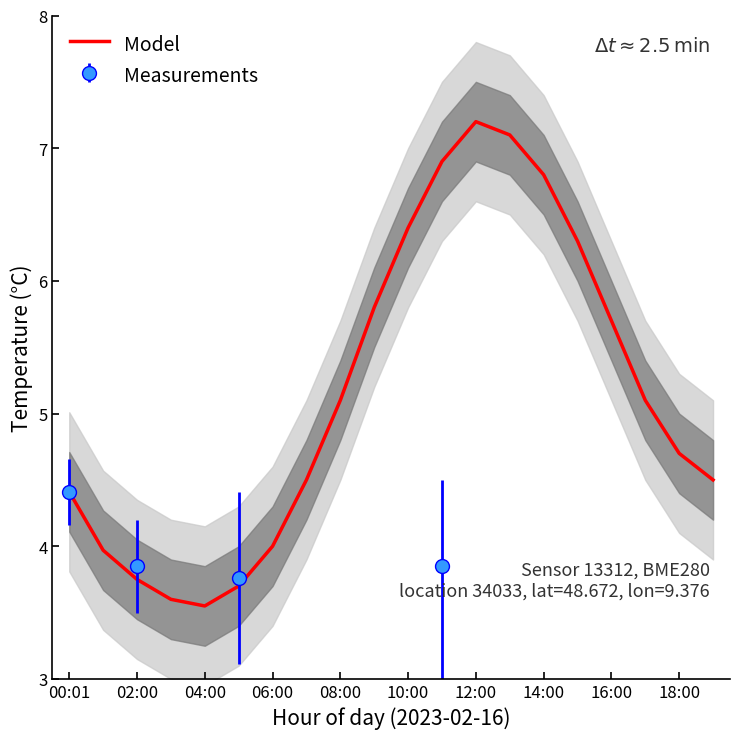

True or false: Model has a value of 1.8 at 00:01.

False